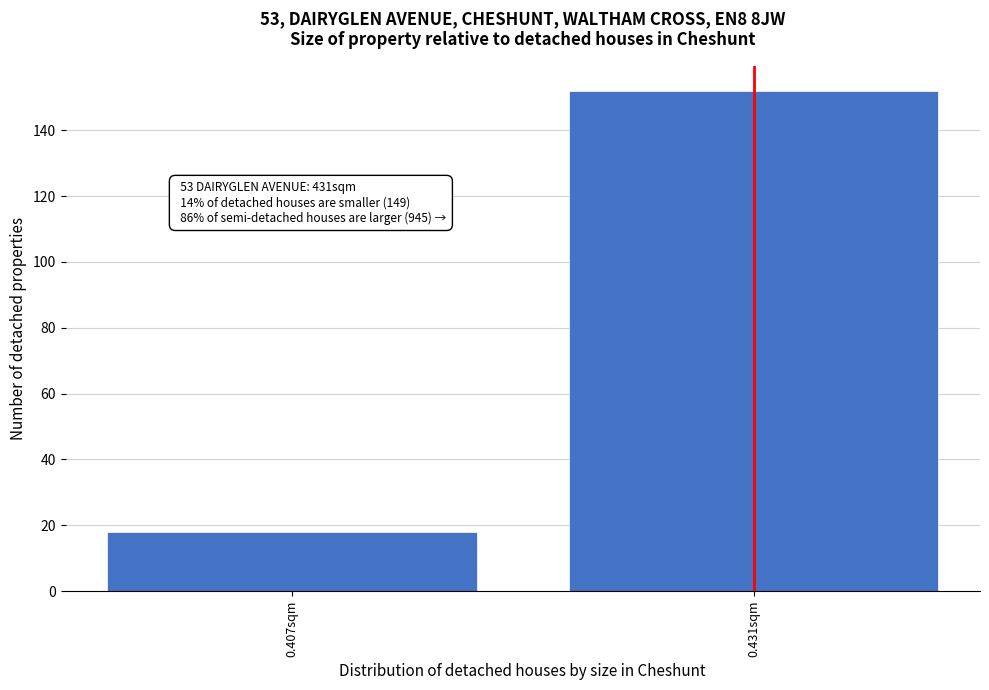

Reading left to right, what are all the values shown in this chart?

18	152